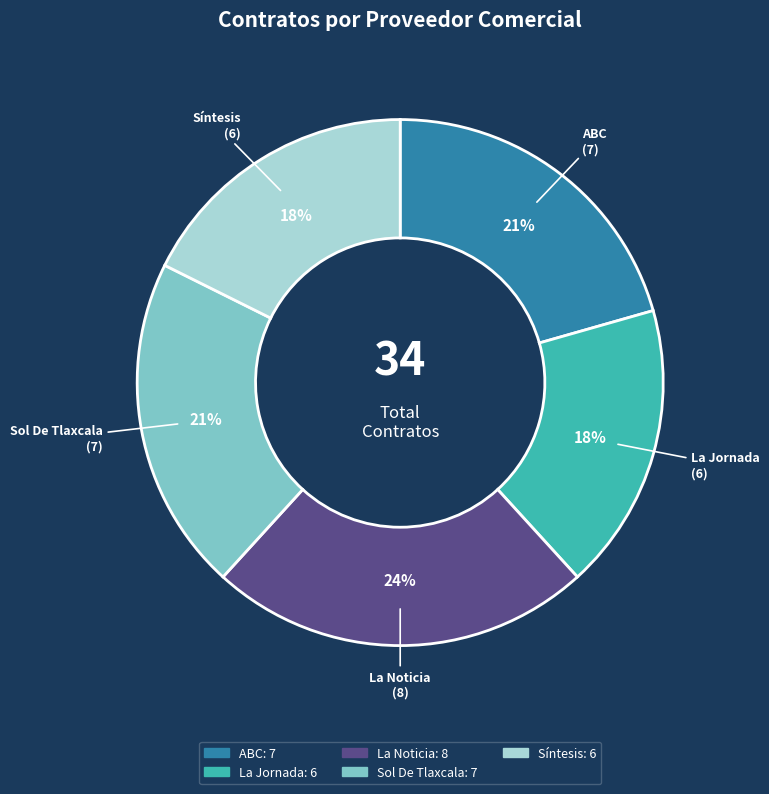

What is the largest slice in the pie chart?

La Noticia